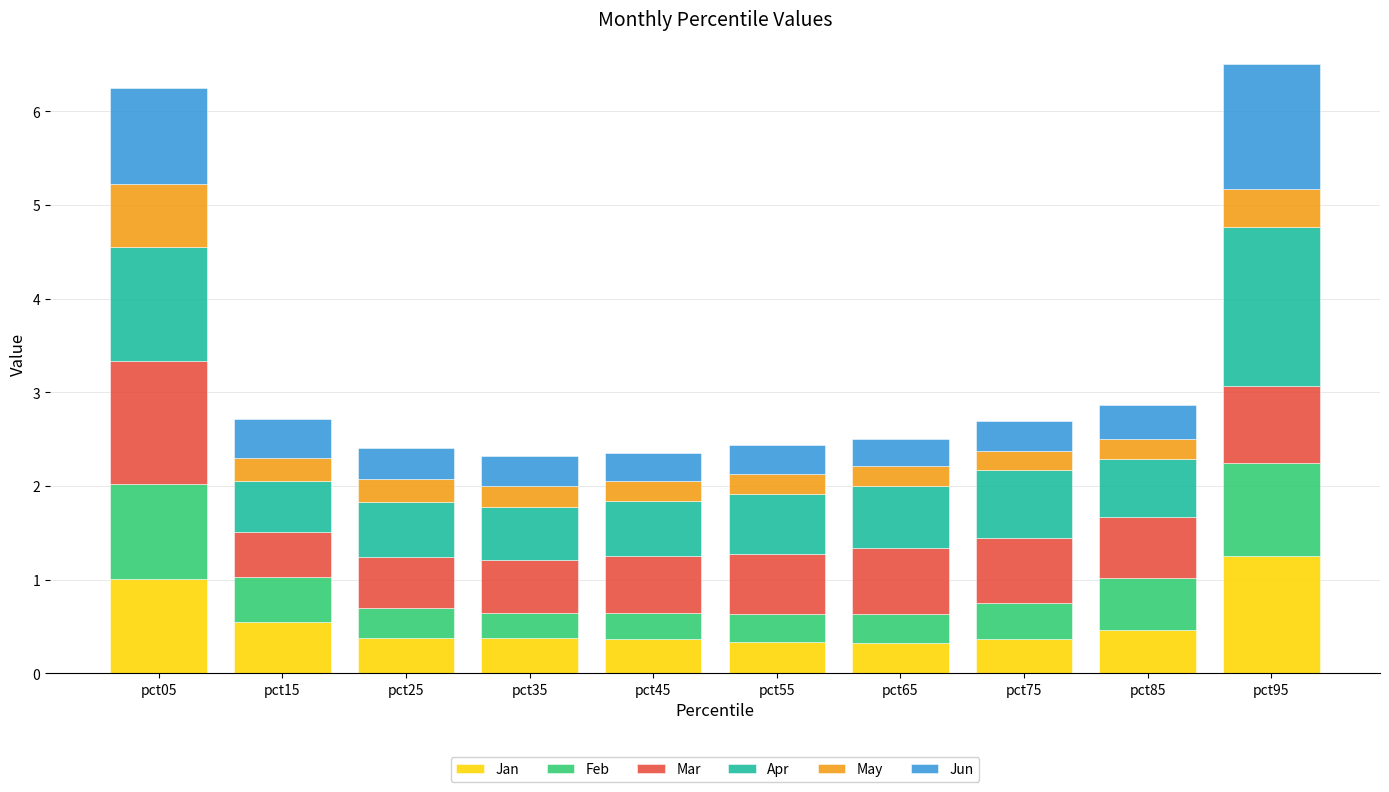

What is the approximate value of Jan at pct55?

0.3